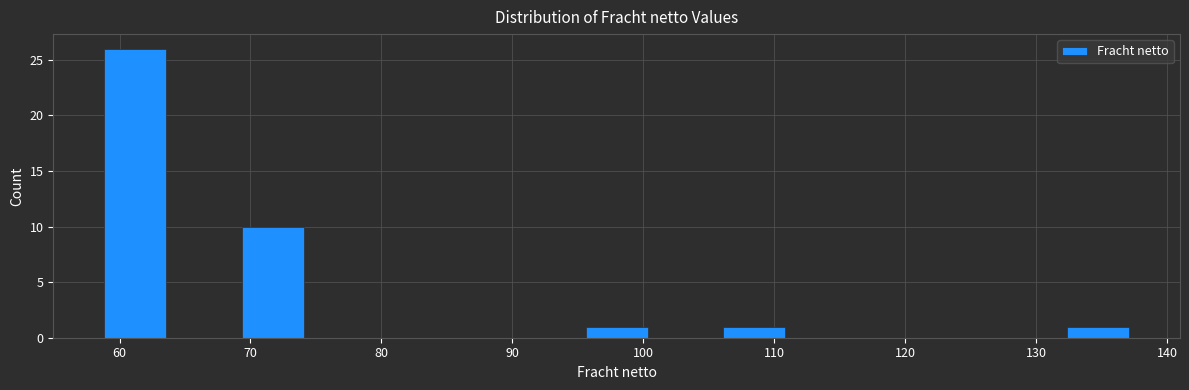

Reading left to right, transcribe this chart: for each bar, give the range it covers on the x-axis and its height. Neither the bar edges nor the heights are printed on the chart, so give them approximately, as read against the axes.

59 to 64: 26
64 to 69: 0
69 to 74: 10
74 to 80: 0
80 to 85: 0
85 to 90: 0
90 to 95: 0
95 to 101: 1
101 to 106: 0
106 to 111: 1
111 to 116: 0
116 to 122: 0
122 to 127: 0
127 to 132: 0
132 to 137: 1